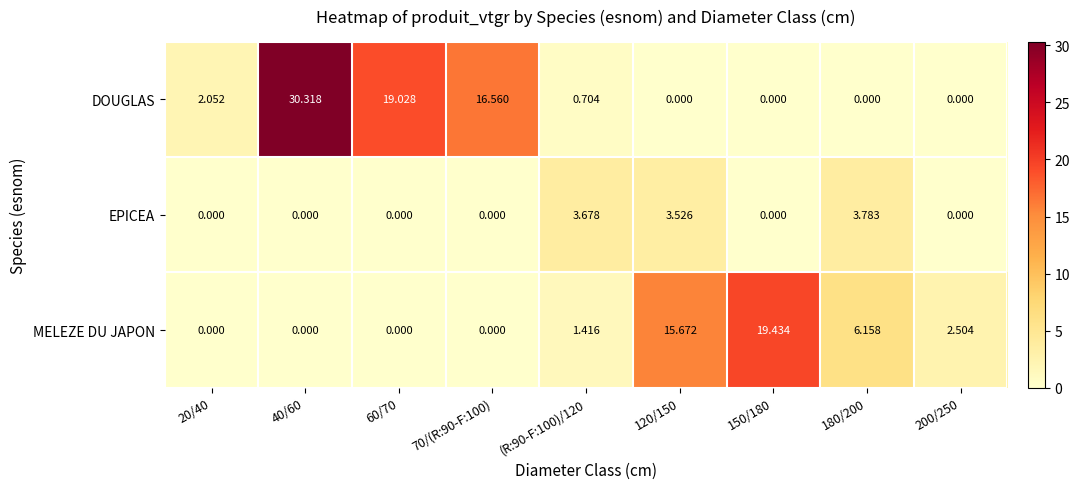

Is the value of MELEZE DU JAPON at 60/70 greater than the value of DOUGLAS at (R:90-F:100)/120?

No